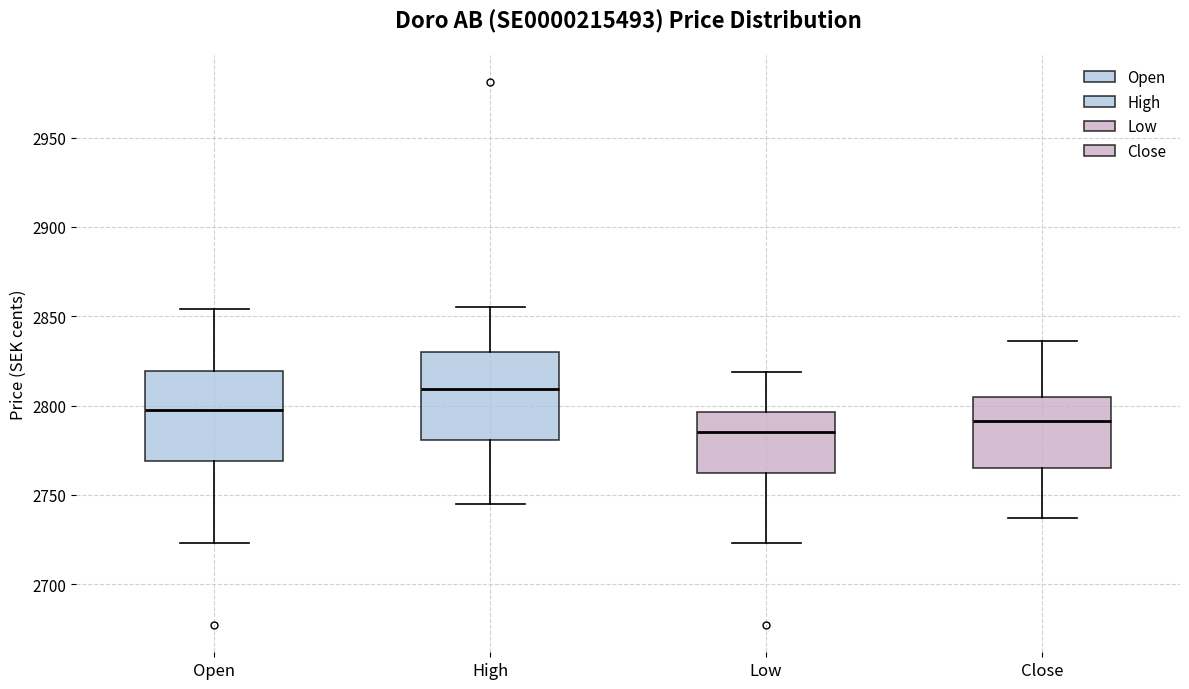

Which box's median line is the lowest?

Low